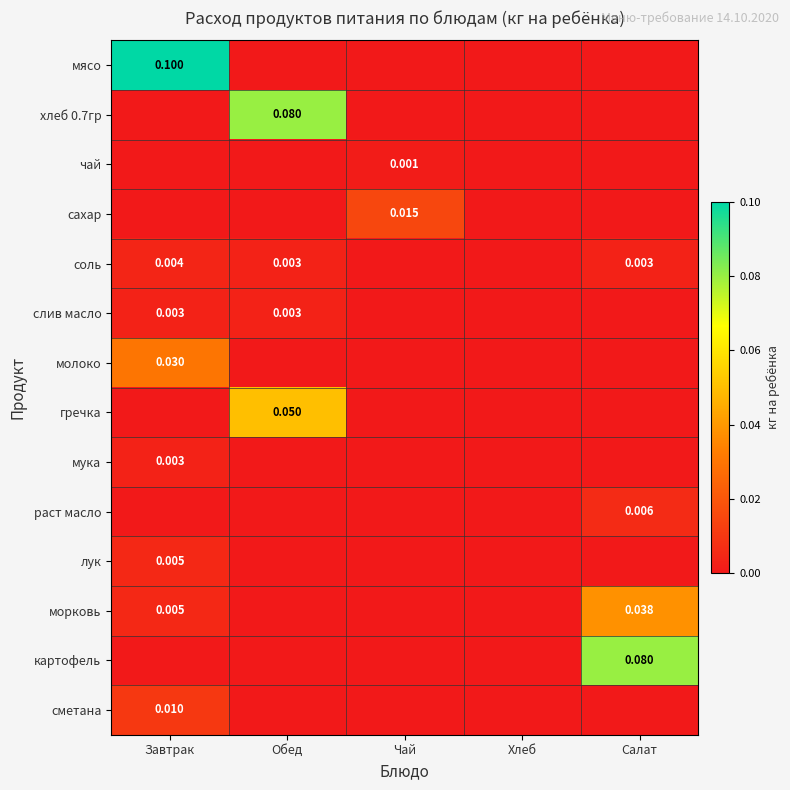

At which category does the chart reach its minimum across all series?

Обед